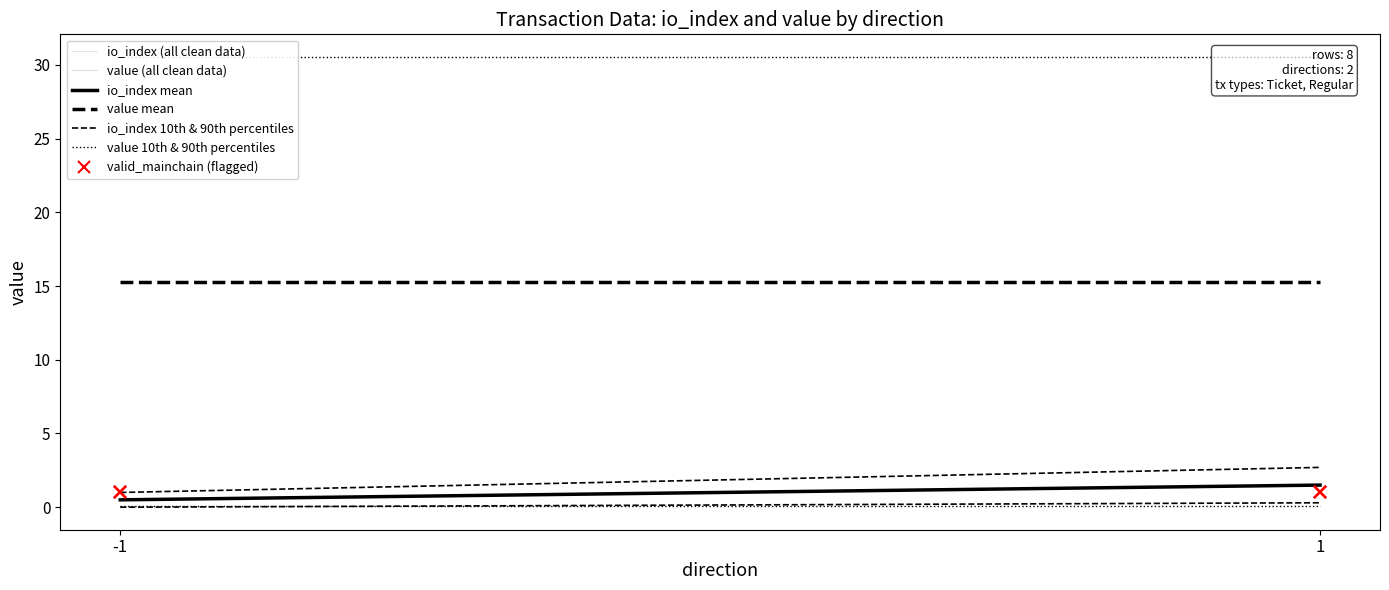

Reading left to right, what are all the values shown in this chart?

io_index: -1=0.0	-1=1.0	-1=1.0	-1=0.0	1=2.0	1=1.0	1=0.0	1=3.0
value: -1=0.1	-1=30.5	-1=30.5	-1=0.1	1=0.1	1=30.5	1=0.1	1=30.5
valid_mainchain: -1=1.0	-1=1.0	-1=1.0	-1=1.0	1=1.0	1=1.0	1=1.0	1=1.0